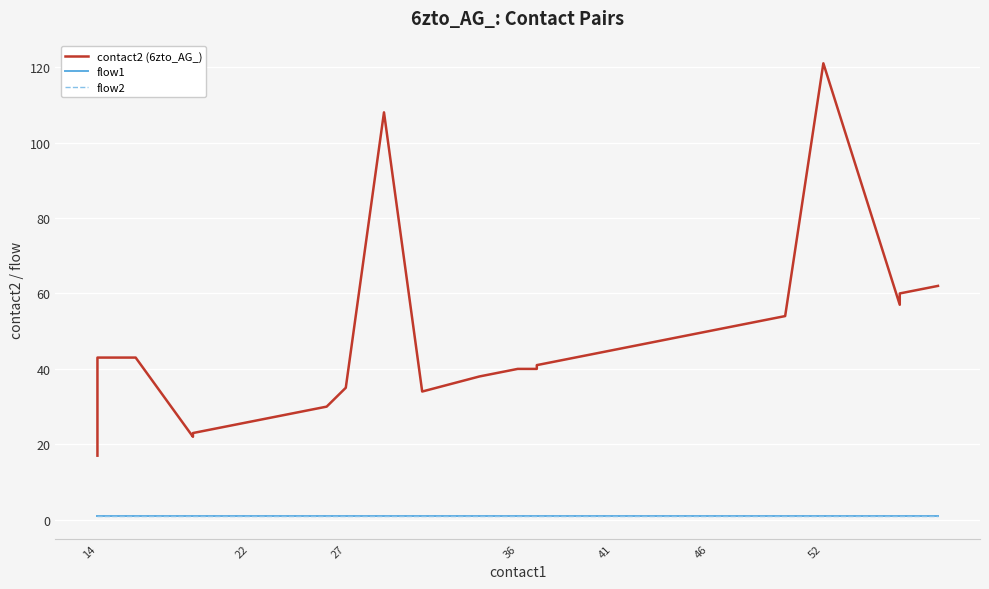

Does the chart display data point markers on the line(s)?

No